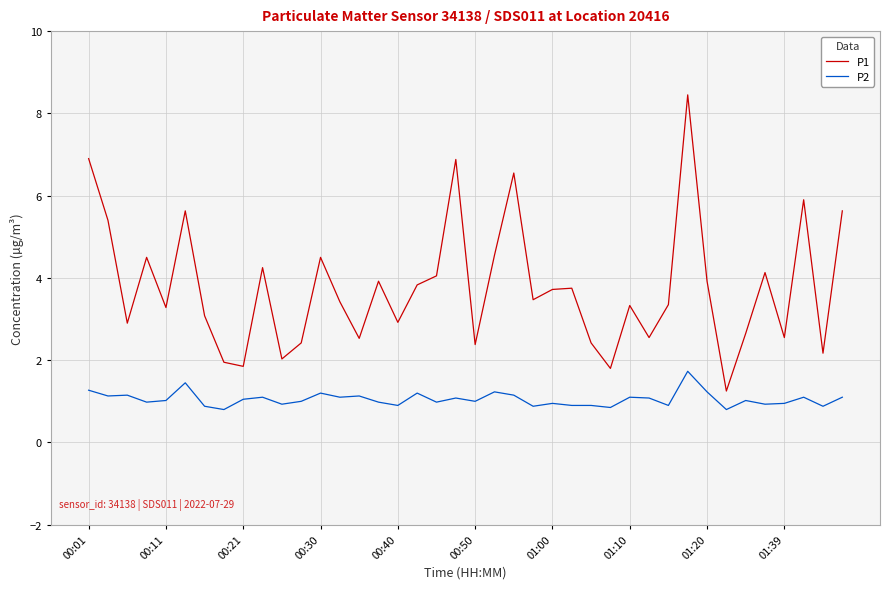

Does the chart display data point markers on the line(s)?

No